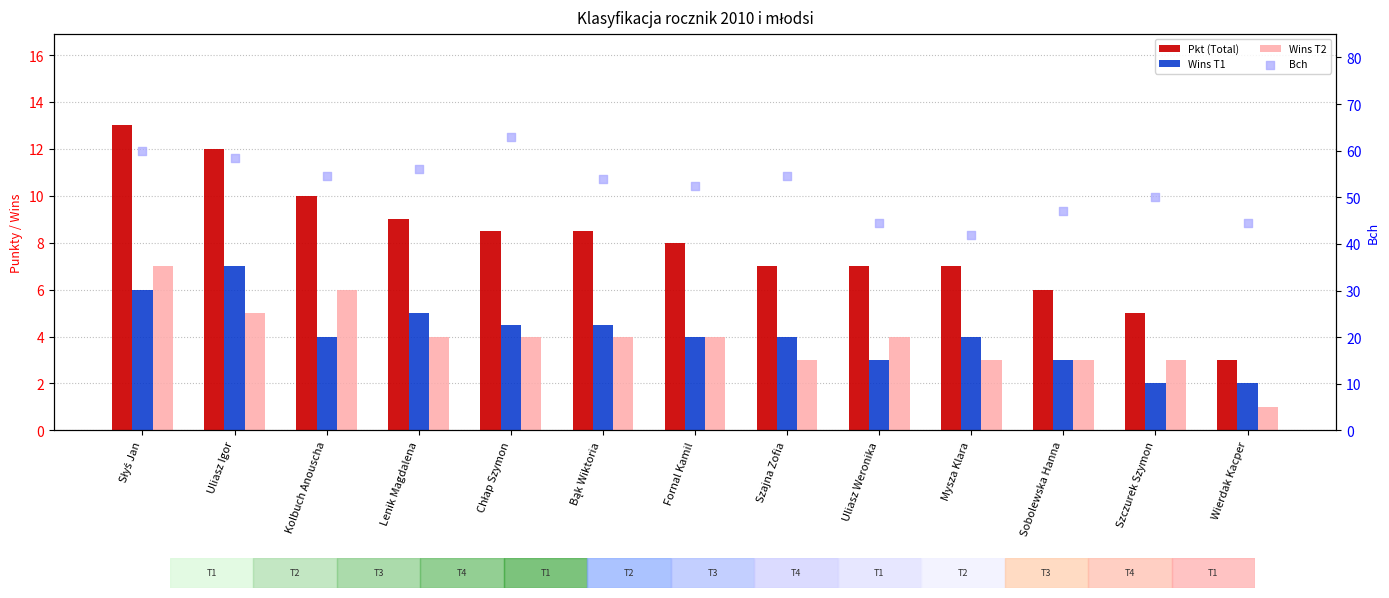

Which series contains the highest Y value?

Bch